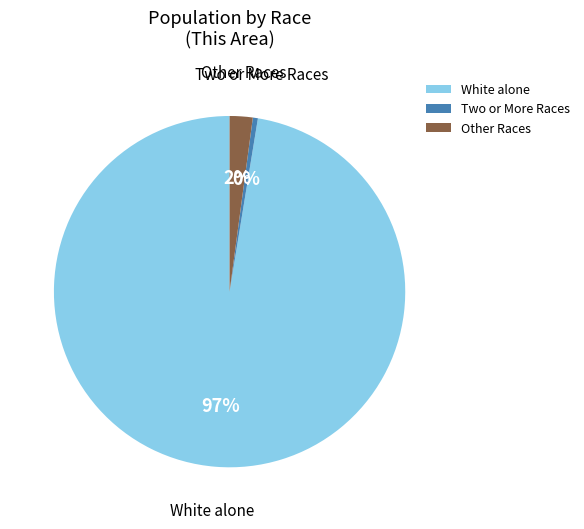

Rank the categories by value from highest to lowest.

White alone, Other Races, Two or More Races